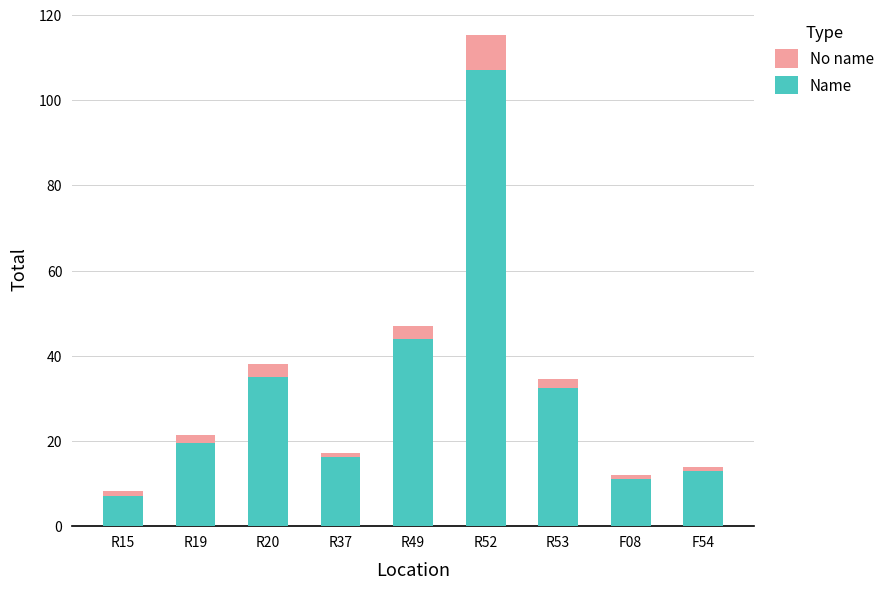

Is it true that Name equals 30.0 at R19?

False